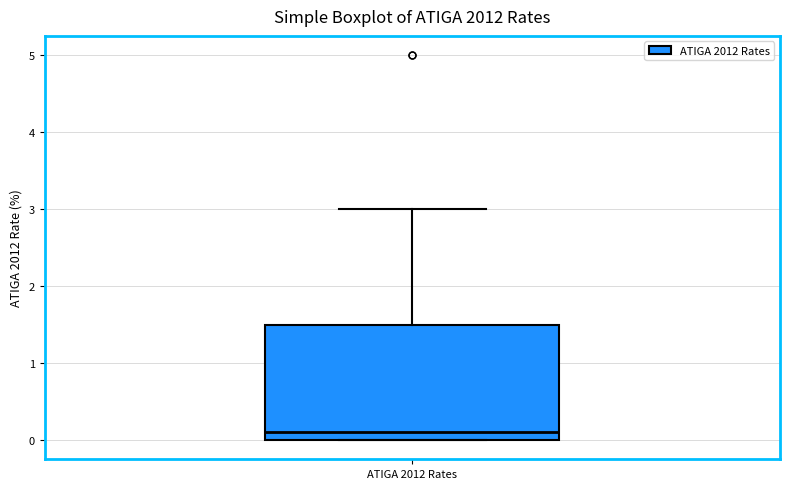

Read this box plot against the y-axis: the position of the median line, the range covered by the box, and the ends of both whiskers. The values are not printed on the chart, so give them approximately, as read against the axis.

median 0.1, box 0.0 to 1.5, whiskers 0.0 to 3.0